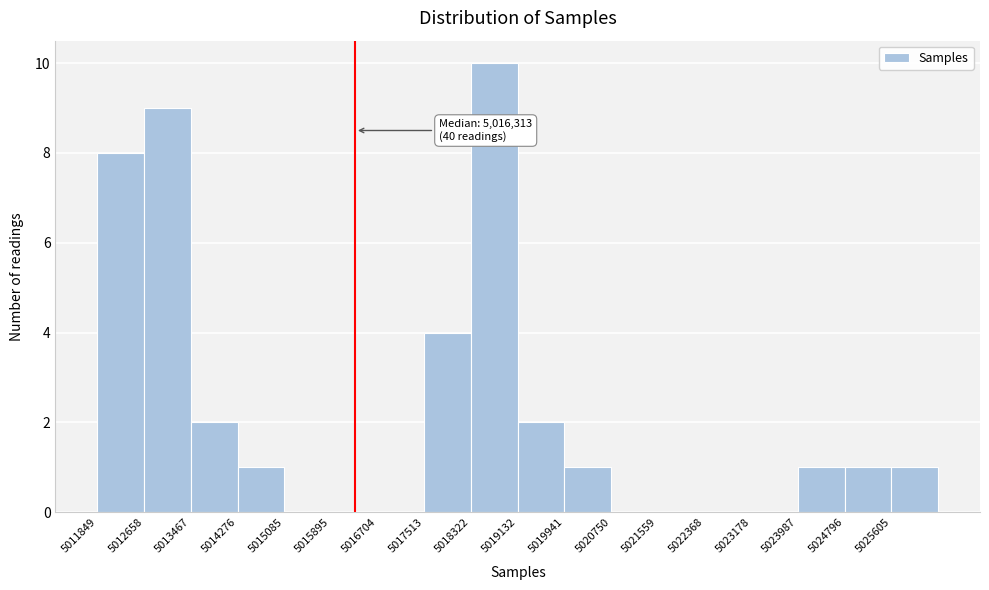

Which range on the x-axis has the tallest bar?

5018300 to 5019100